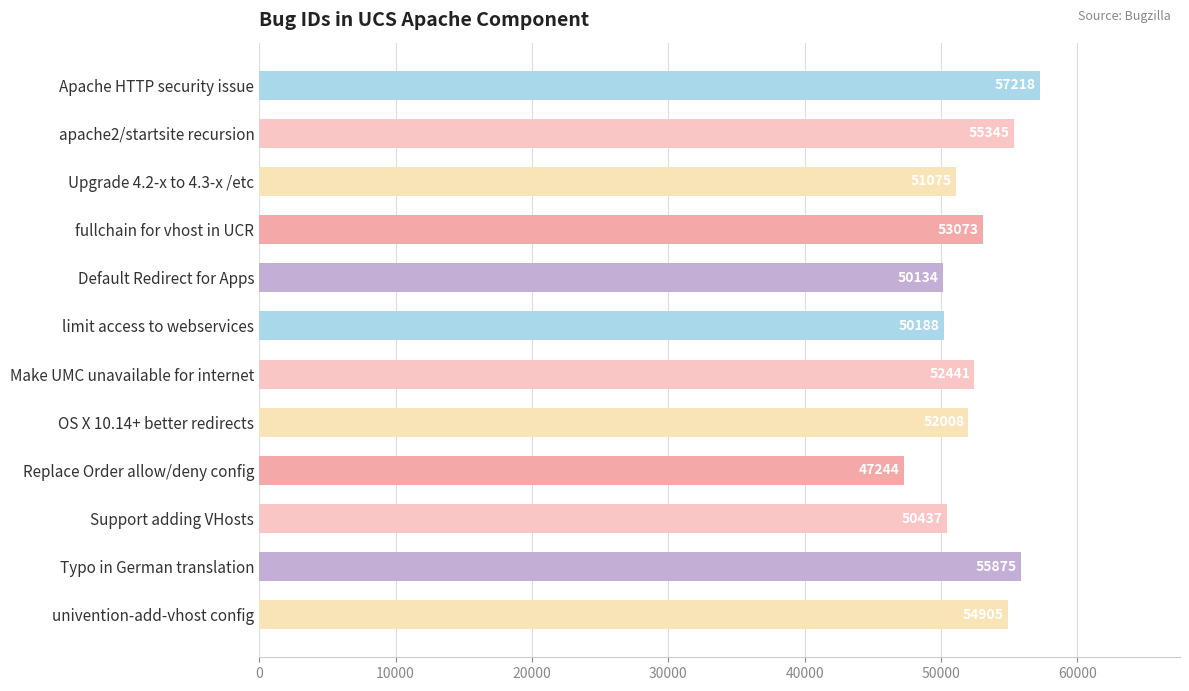

What is the ratio of the value at Replace Order allow/deny config to the value at OS X 10.14+ better redirects?

0.9